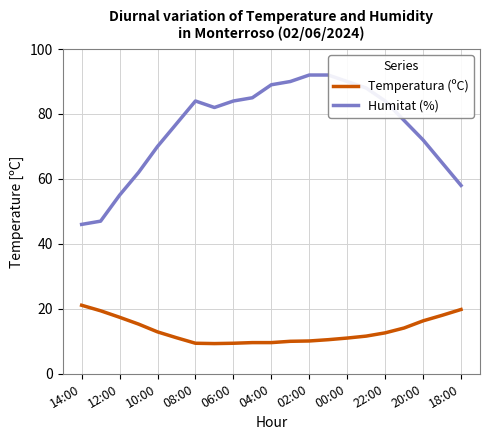

At which label does Temperatura (ºC) first exceed 11?

14:00